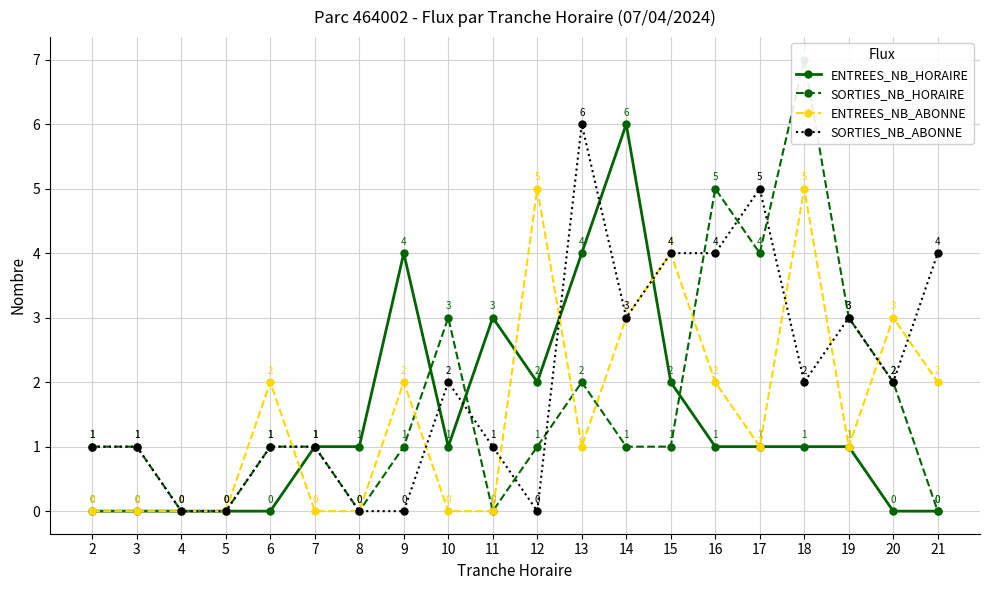

What is the difference between the second highest and minimum values in the ENTREES_NB_HORAIRE series?

4